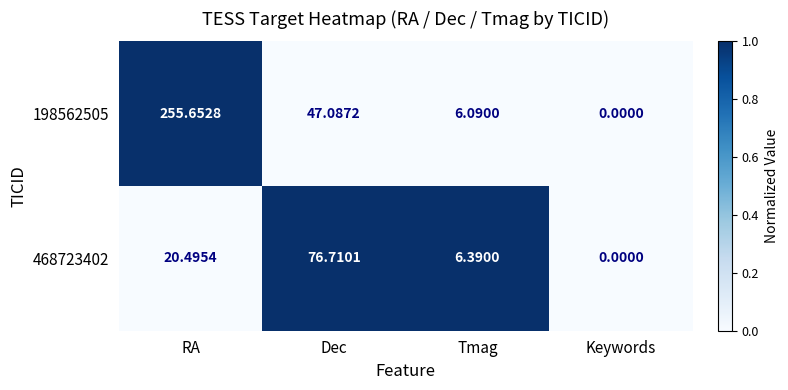

At which category is the sum across all series the highest?

RA